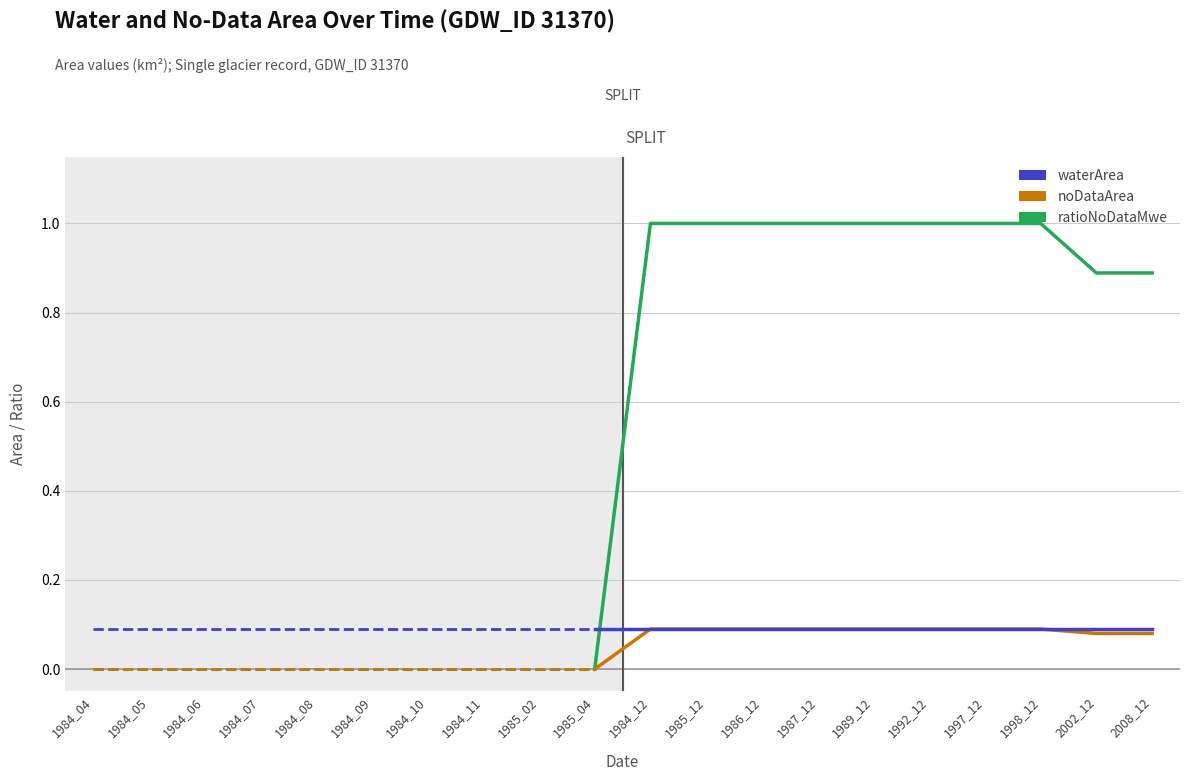

Is it true that waterArea equals 0.1 at 1984_08?

True